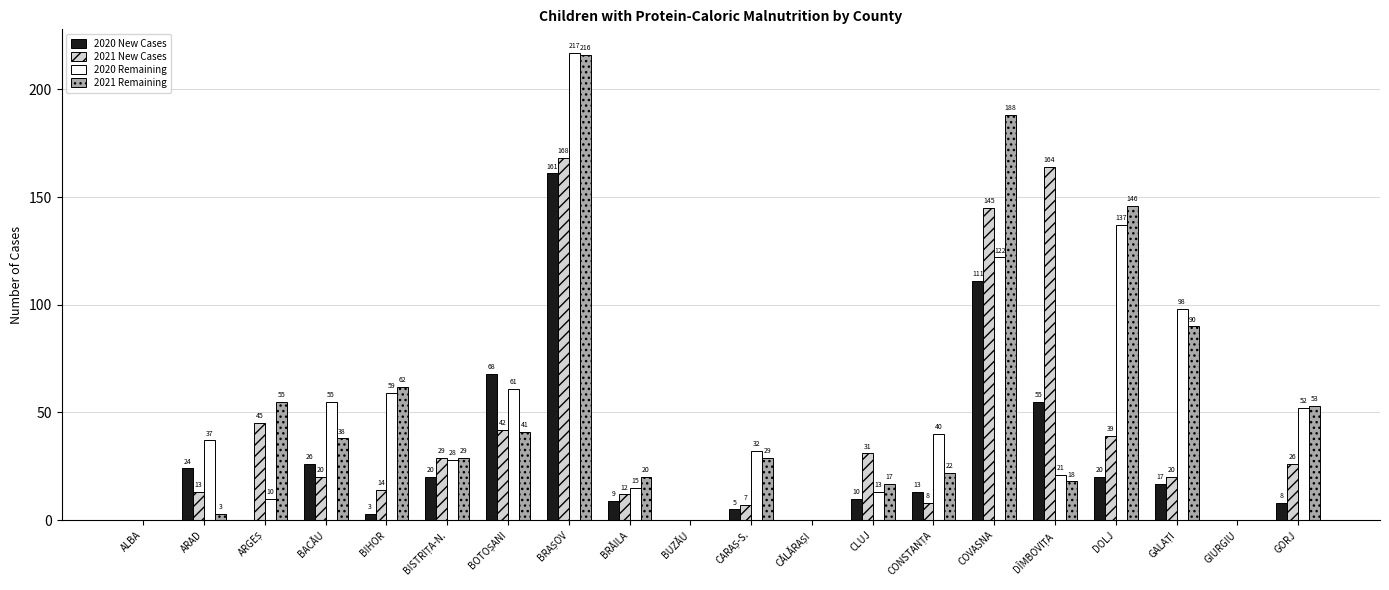

How many distinct data groups are displayed?

4